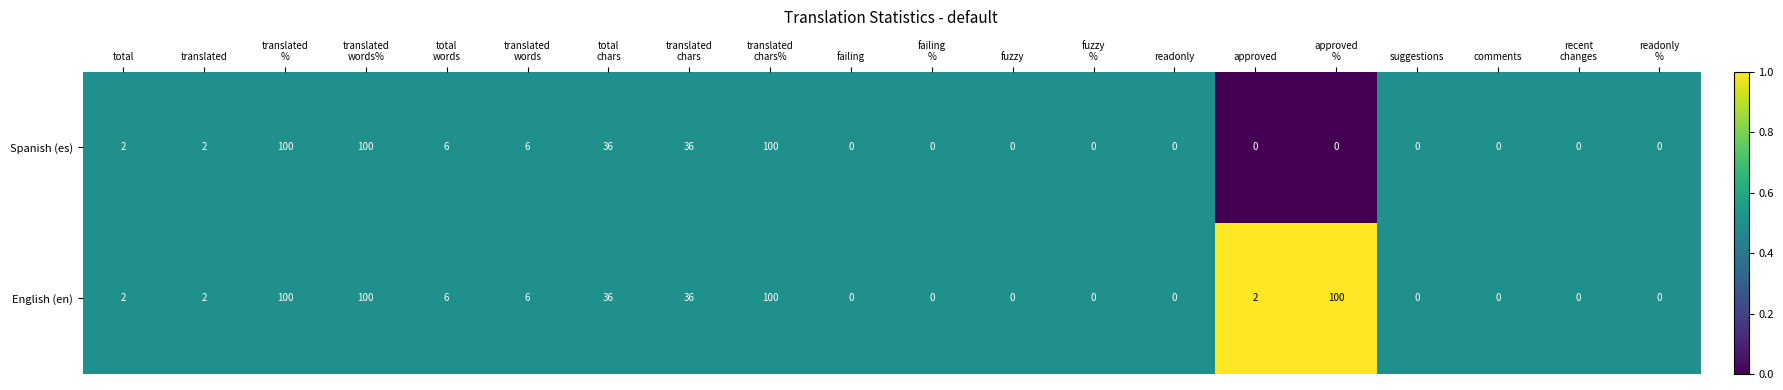

True or false: Spanish (es) has a value of 0 at failing.

True